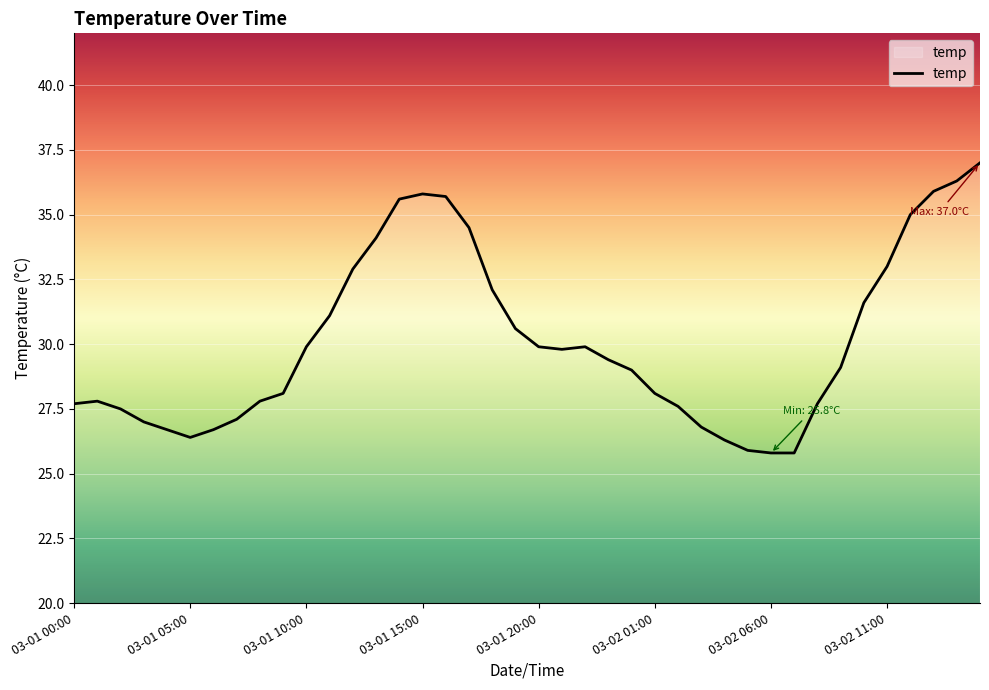

What is the difference between the maximum and minimum values?

11.2